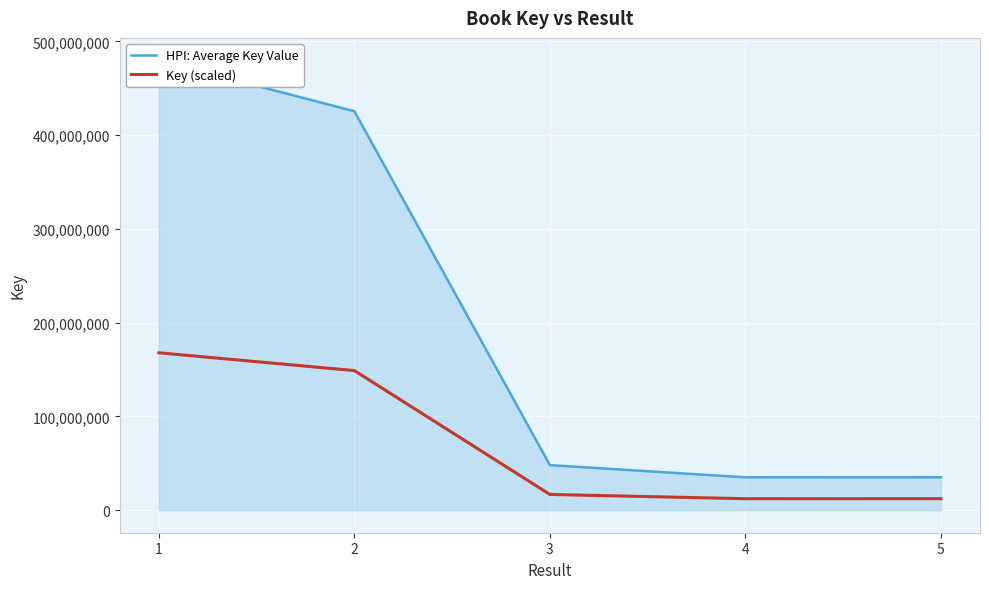

What is the average value of the HPI: Average Key Value series?

204724188.0